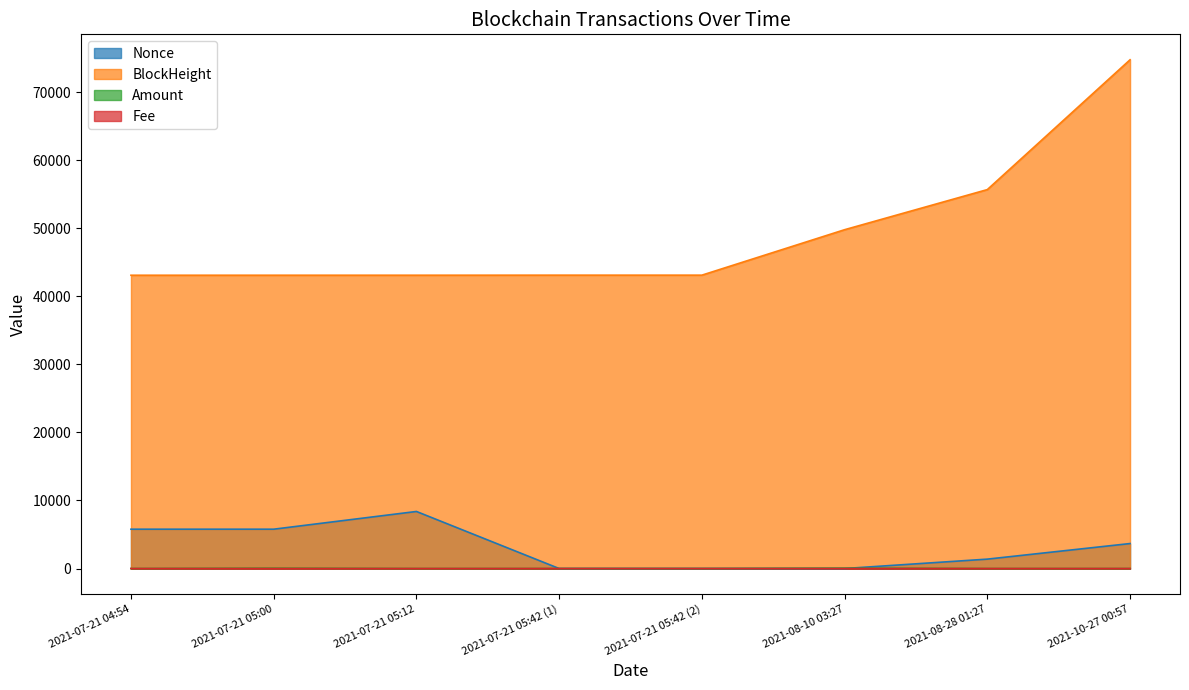

Reading left to right, what are all the values shown in this chart?

Nonce: 5780.0	5781.0	8385.0	1.0	0.0	2.0	1382.0	3672.0
BlockHeight: 43095.0	43097.0	43099.0	43107.0	43107.0	49786.0	55680.0	74755.0
Amount: 2.0	49.9	1.3	0.0	0.0	51.8	0.6	0.0
Fee: 0.0	0.0	0.0	0.0	0.0	0.2	0.0	0.0